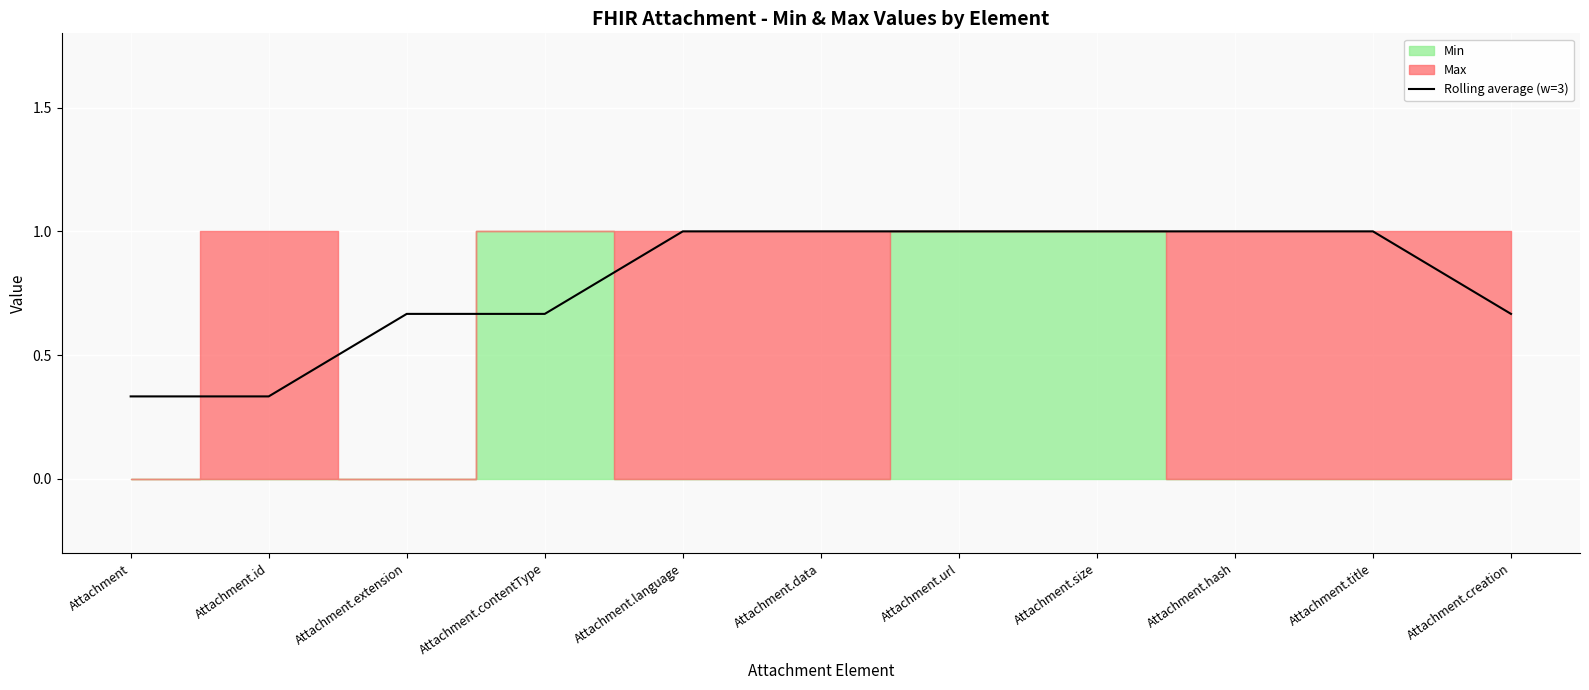

What is the difference between the maximum and minimum values?

0.7